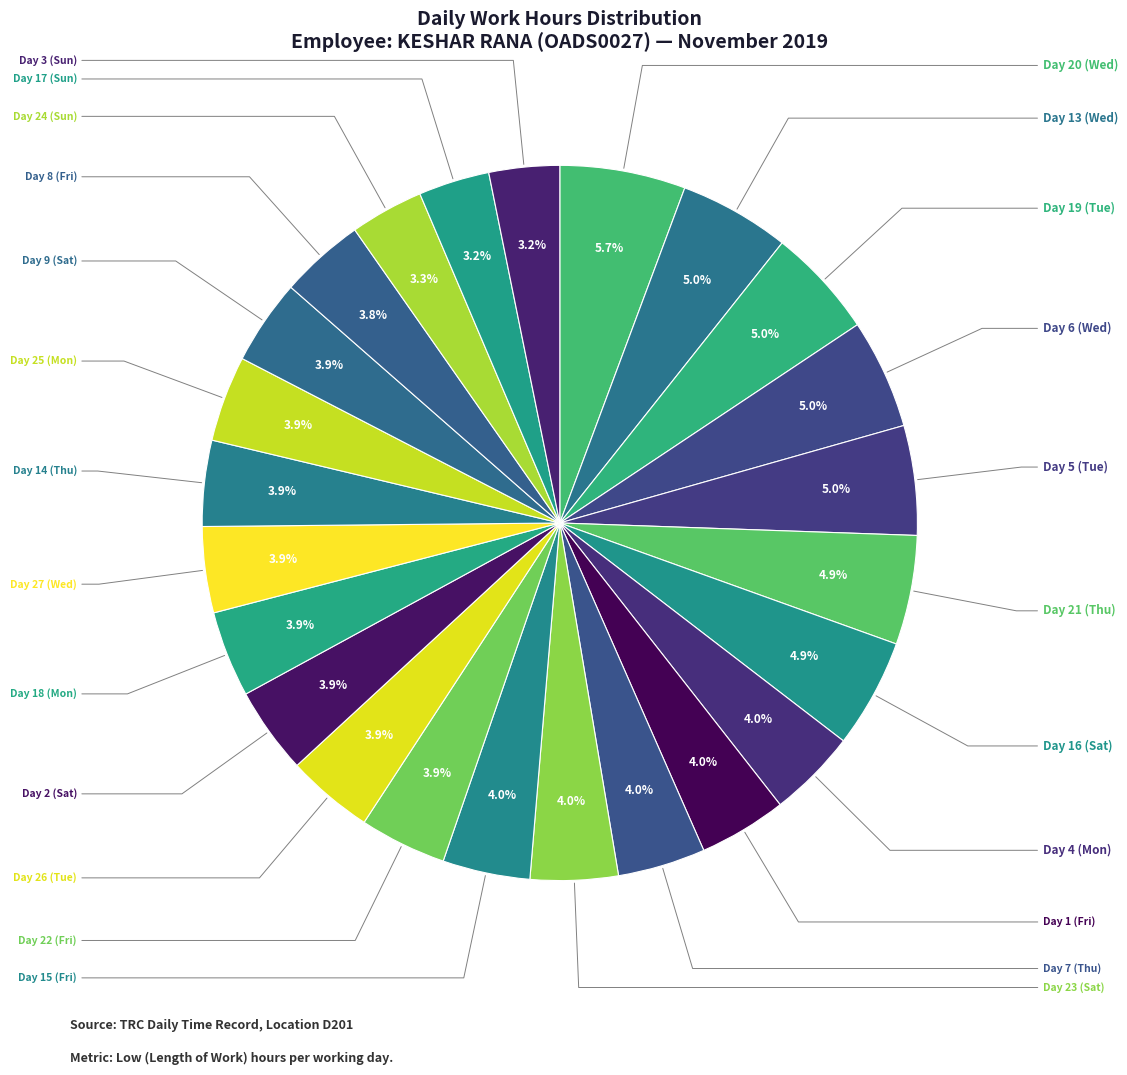

Which slice is the smallest?

Day 3 (Sun)